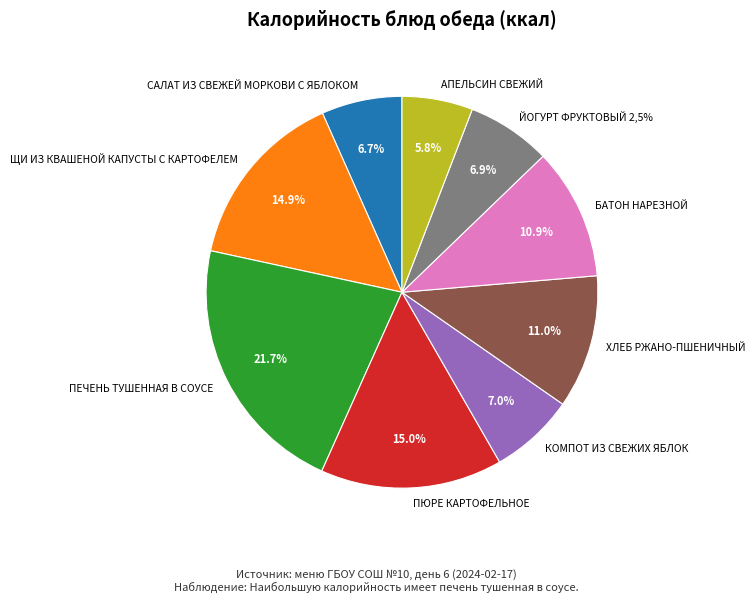

Approximately how many times larger is the value at АПЕЛЬСИН СВЕЖИЙ compared to ЙОГУРТ ФРУКТОВЫЙ 2,5%?

0.8